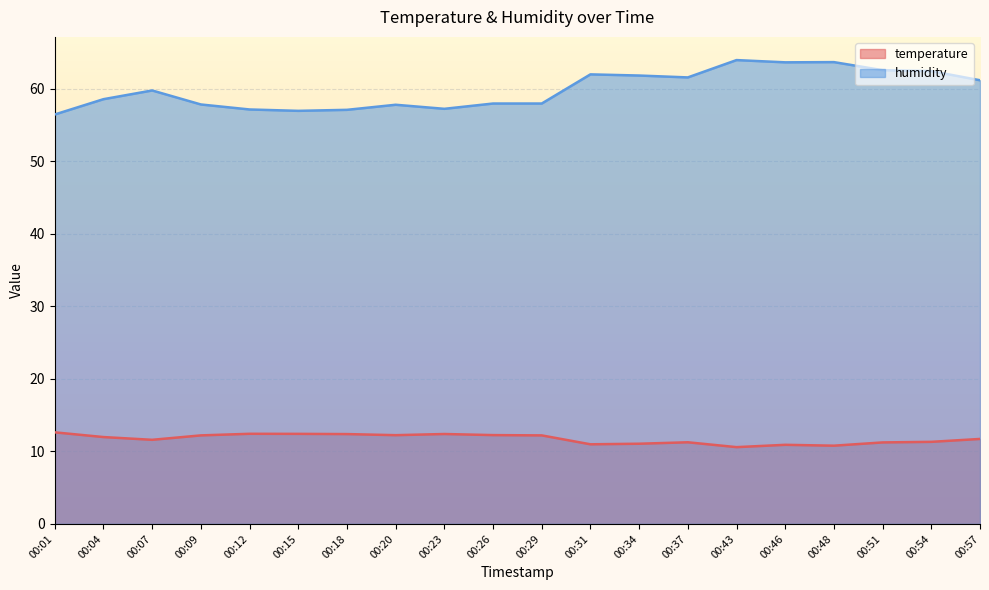

Which series has the largest total across all categories?

humidity